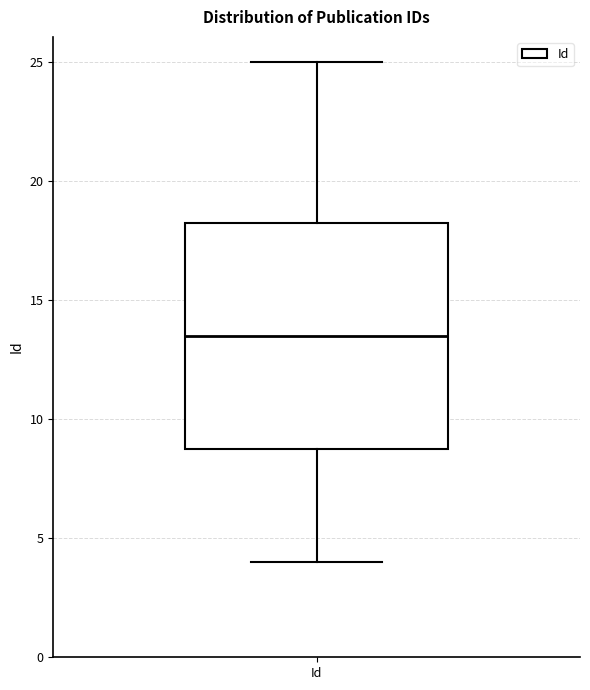

Where does the upper whisker of the box for Id end on the y-axis? The values are not printed on the chart, so give them approximately, as read against the axis.

25.0